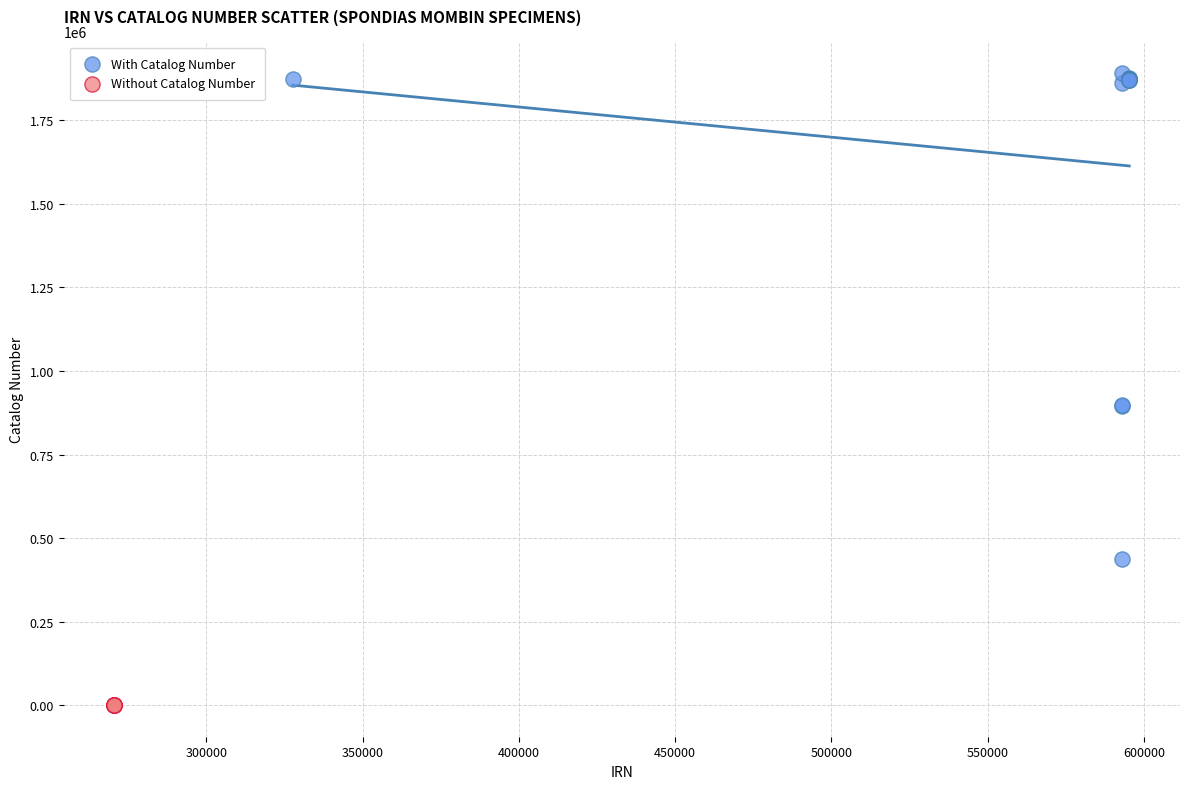

Which series contains the highest Y value?

With Catalog Number